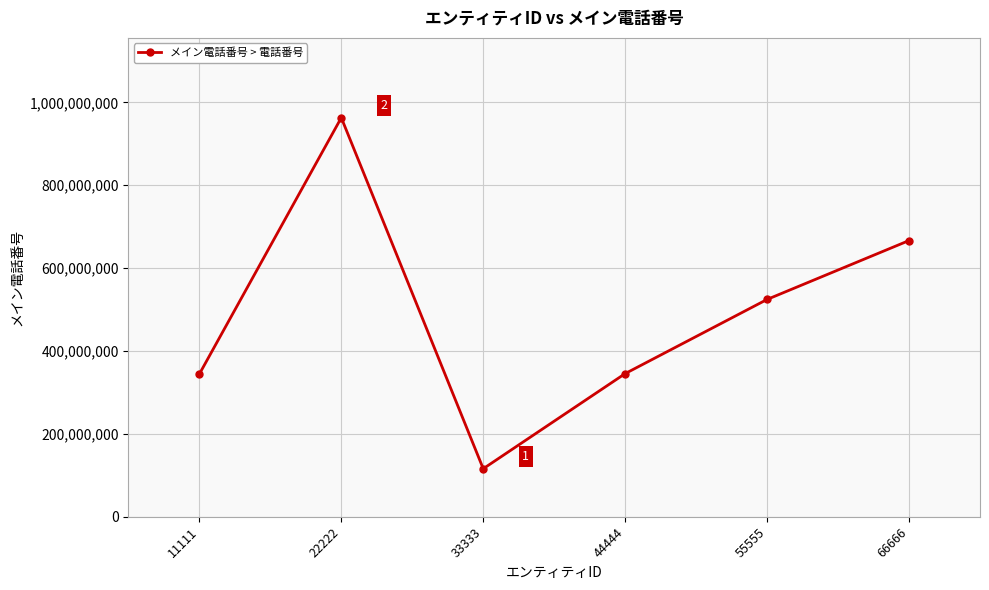

What is the difference between the maximum and minimum values?

847121211